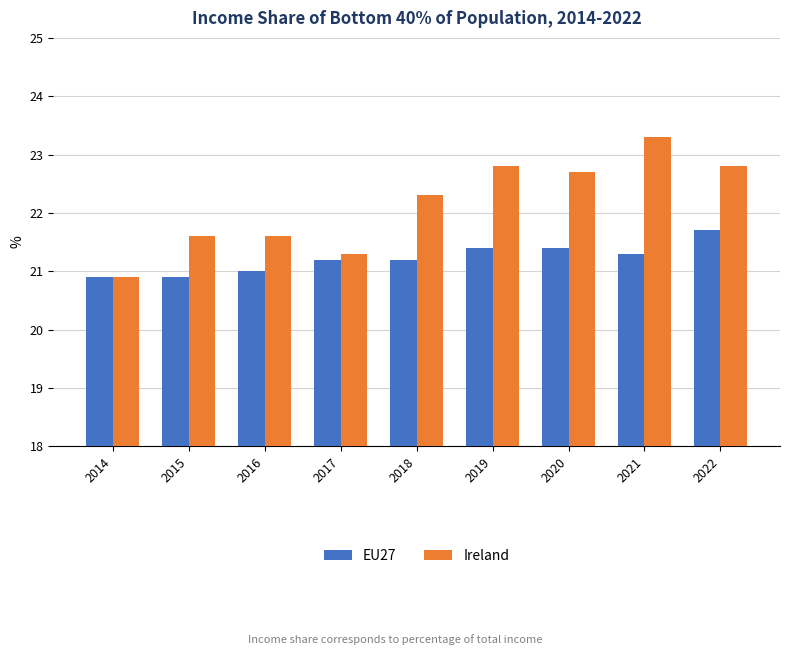

What is the difference between the highest and lowest values at 2020?

1.3